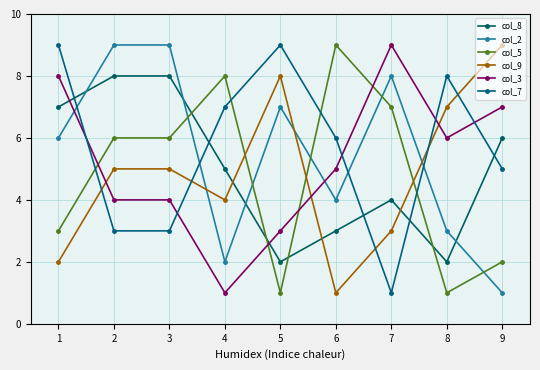

True or false: col_7 and col_9 intersect in this chart.

True